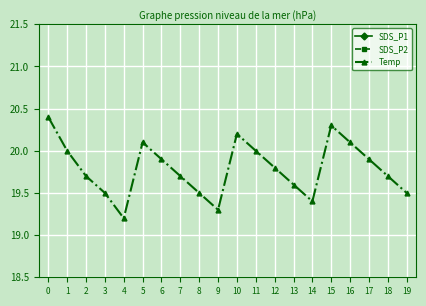

True or false: SDS_P2 and Temp cross at least once.

False